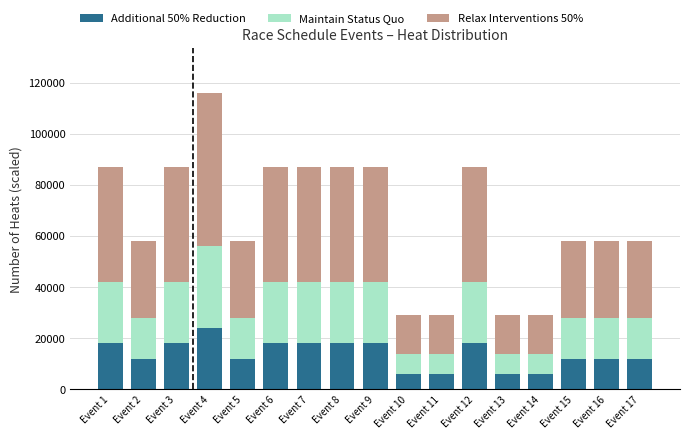

What is the maximum value for Additional 50% Reduction?

24000